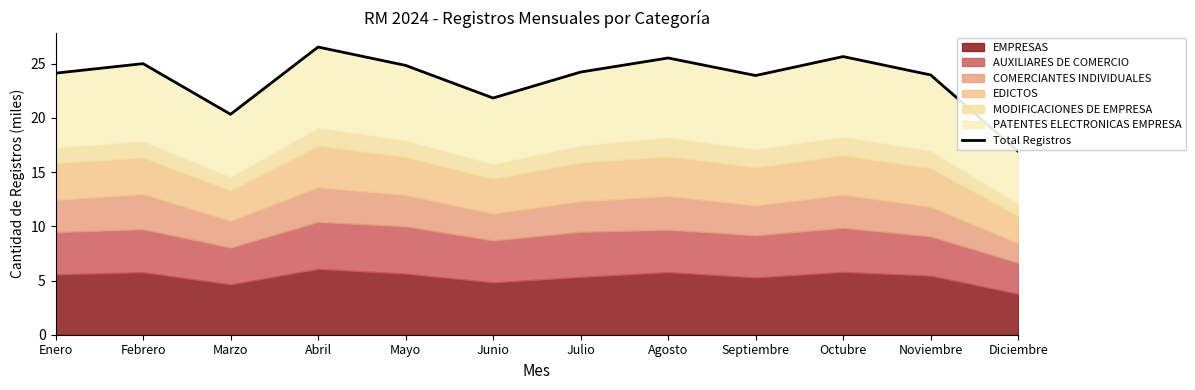

How many interior local peaks (higher than both neighbors) does the data have?

4